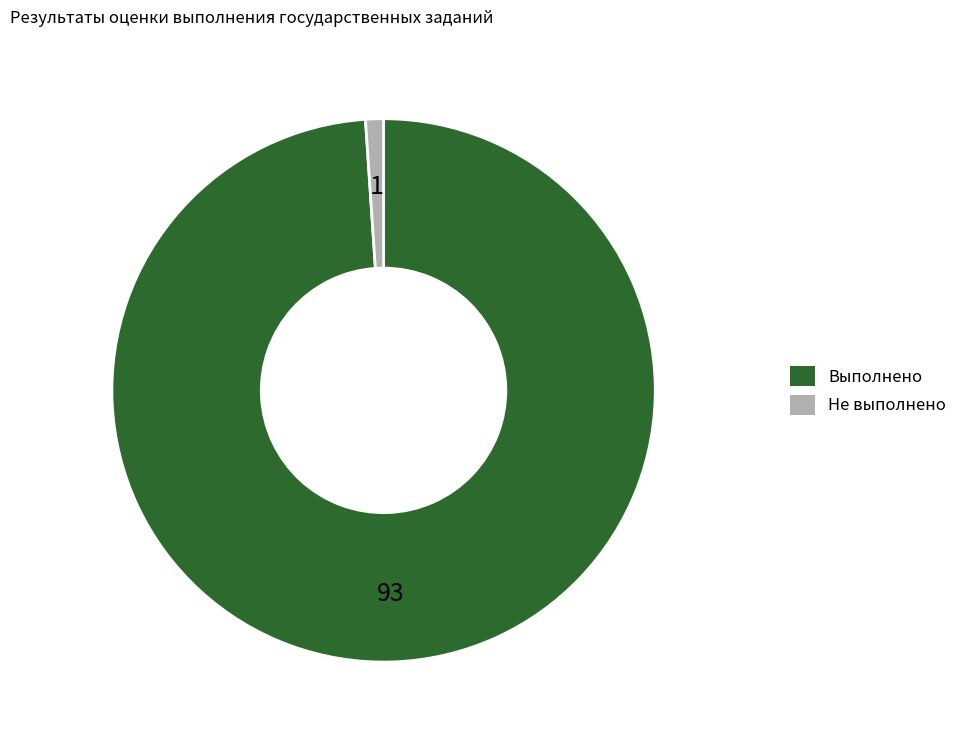

Is the sum of Не выполнено and Выполнено greater than half?

Yes